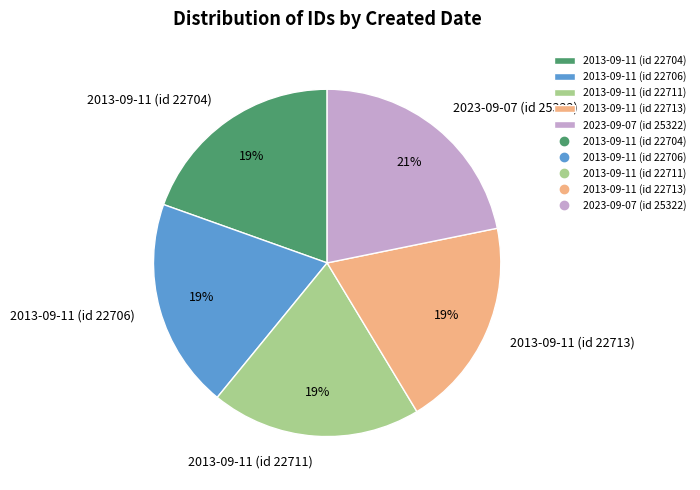

How many slices are in this pie chart?

5